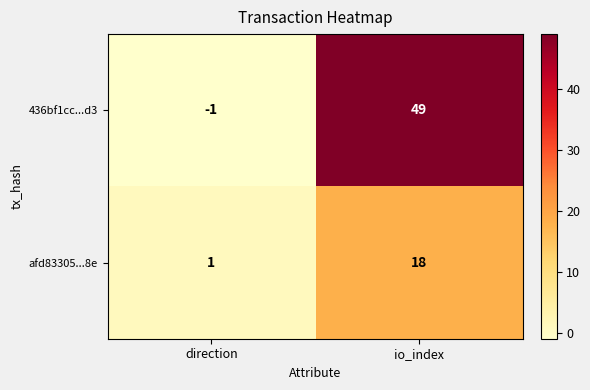

At which label is 436bf1cc...d3 closest to 24?

direction